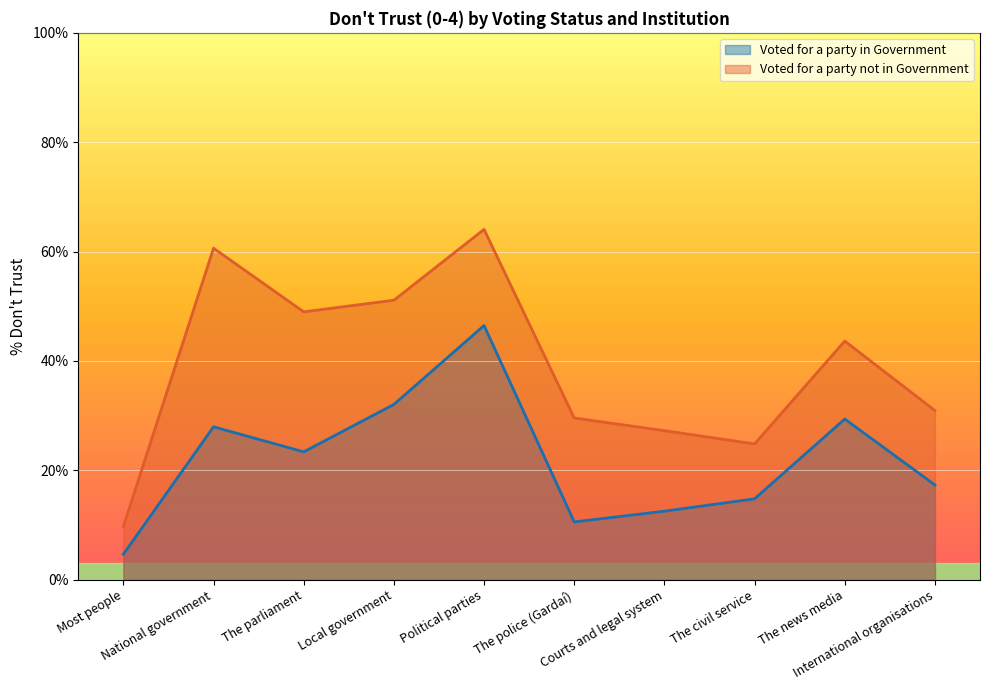

The Voted for a party in Government series shows 71.2 at Political parties. True or false?

False